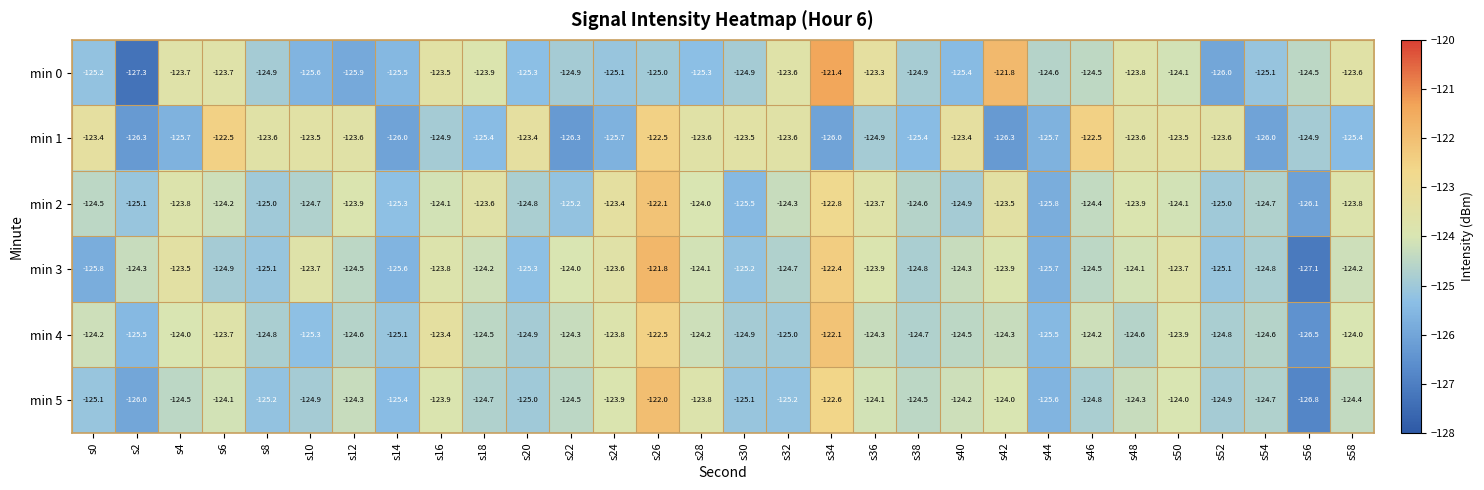

At which category does the chart reach its minimum across all series?

s2